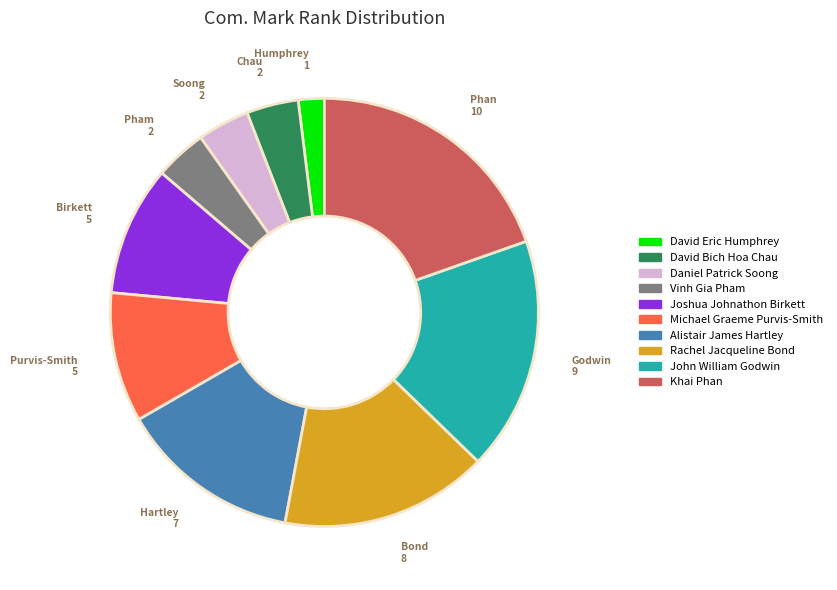

The Daniel Patrick Soong slice represents 13% of the pie. True or false?

False